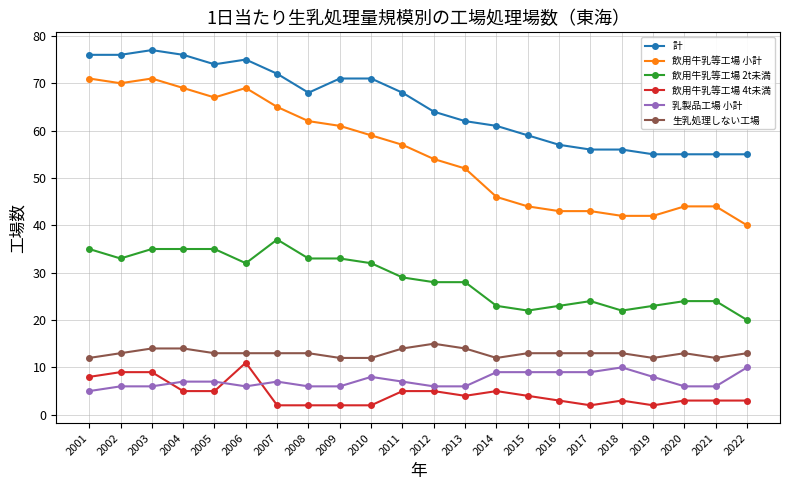

What is the maximum value shown in the chart?

77